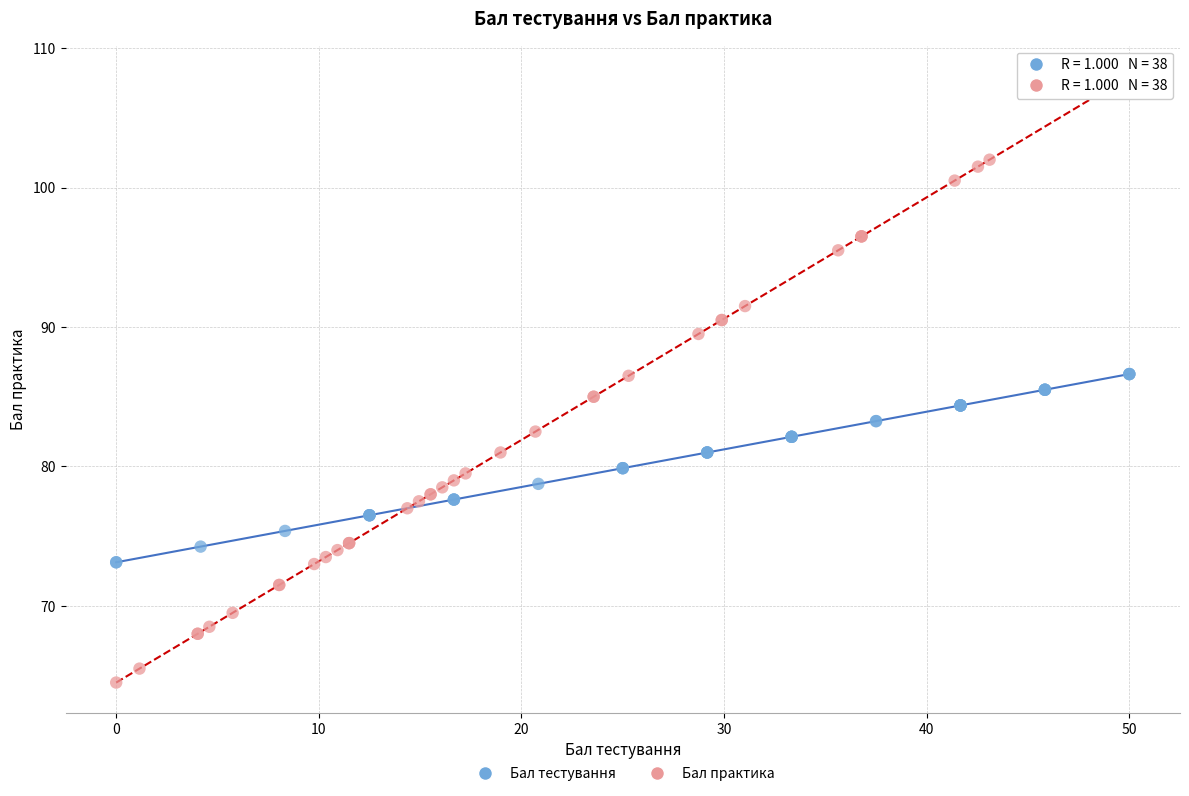

Which series reaches the maximum Y coordinate?

Бал практика